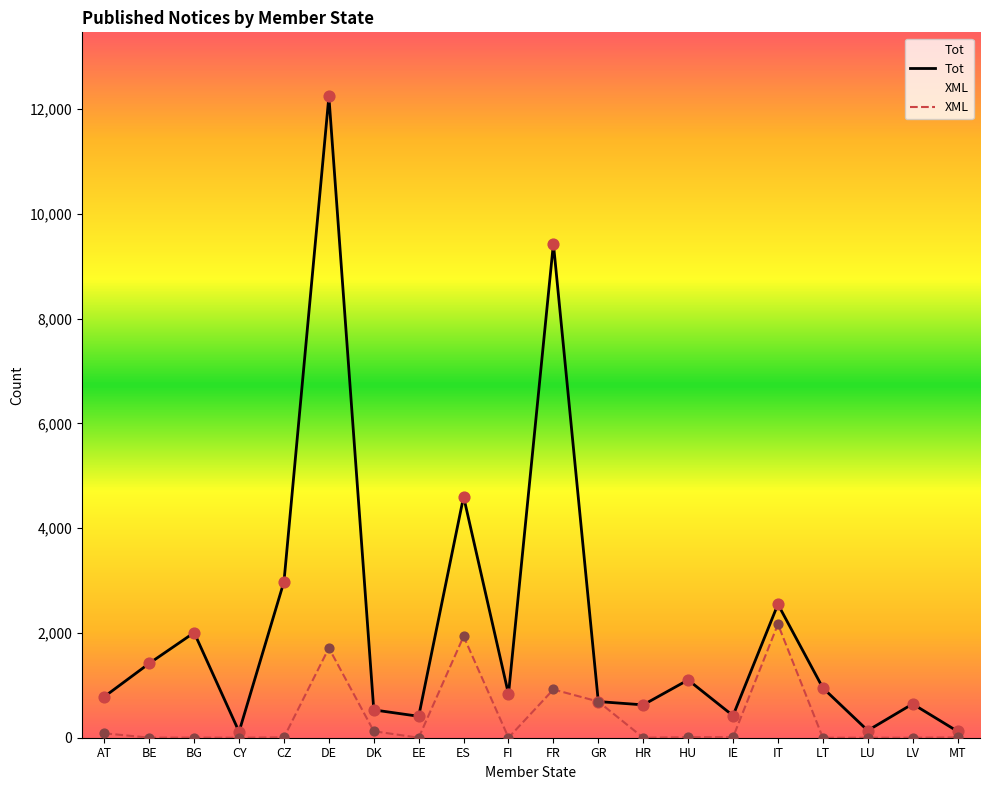

At which category is the sum across all series the highest?

DE